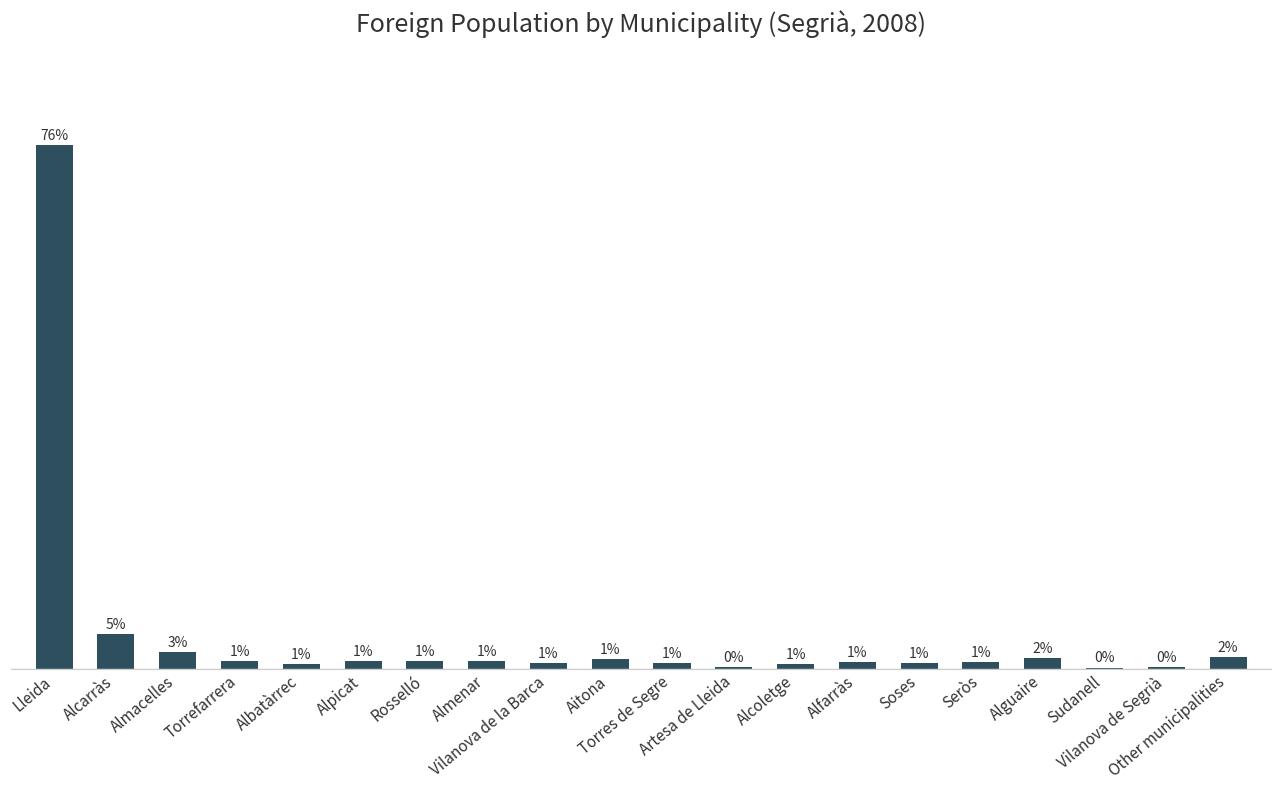

Are the bars horizontal?

No